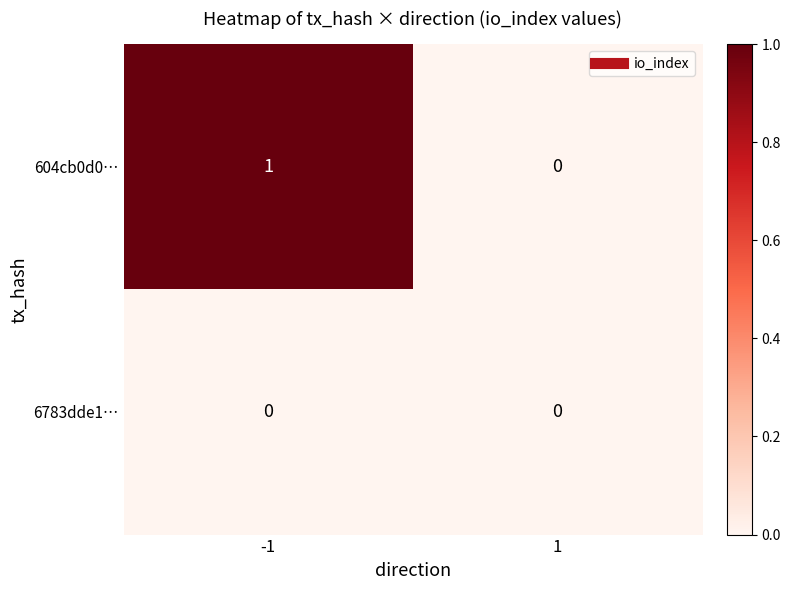

Count the number of data series in this chart.

2